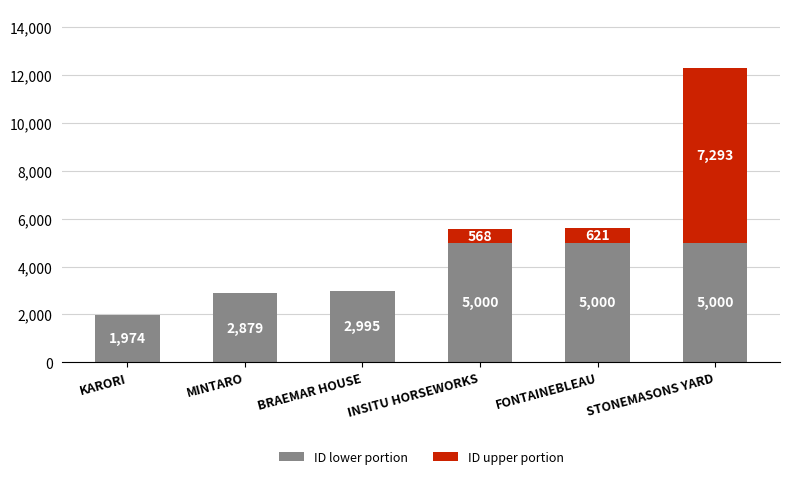

Are the bars grouped side by side (vs. stacked)?

No